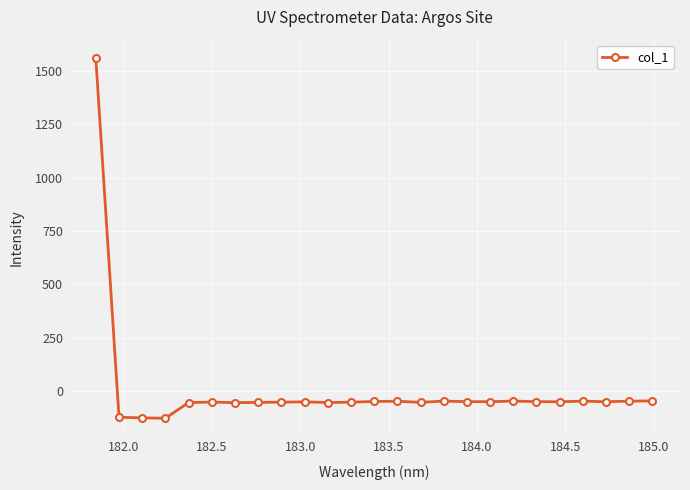

What is the minimum value shown in the chart?

-127.7